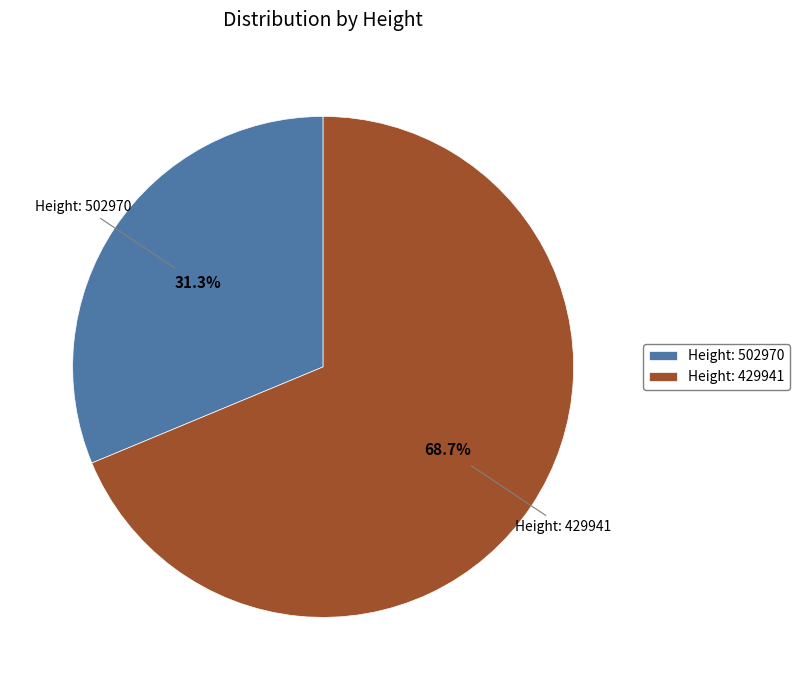

Which has a higher value, Height: 429941 or Height: 502970?

Height: 429941